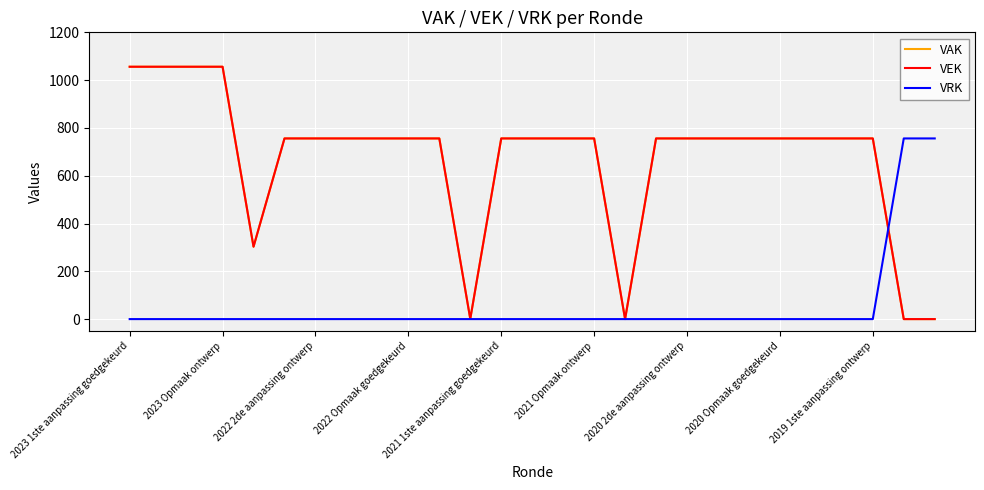

Is this an area chart (filled region under the line)?

No